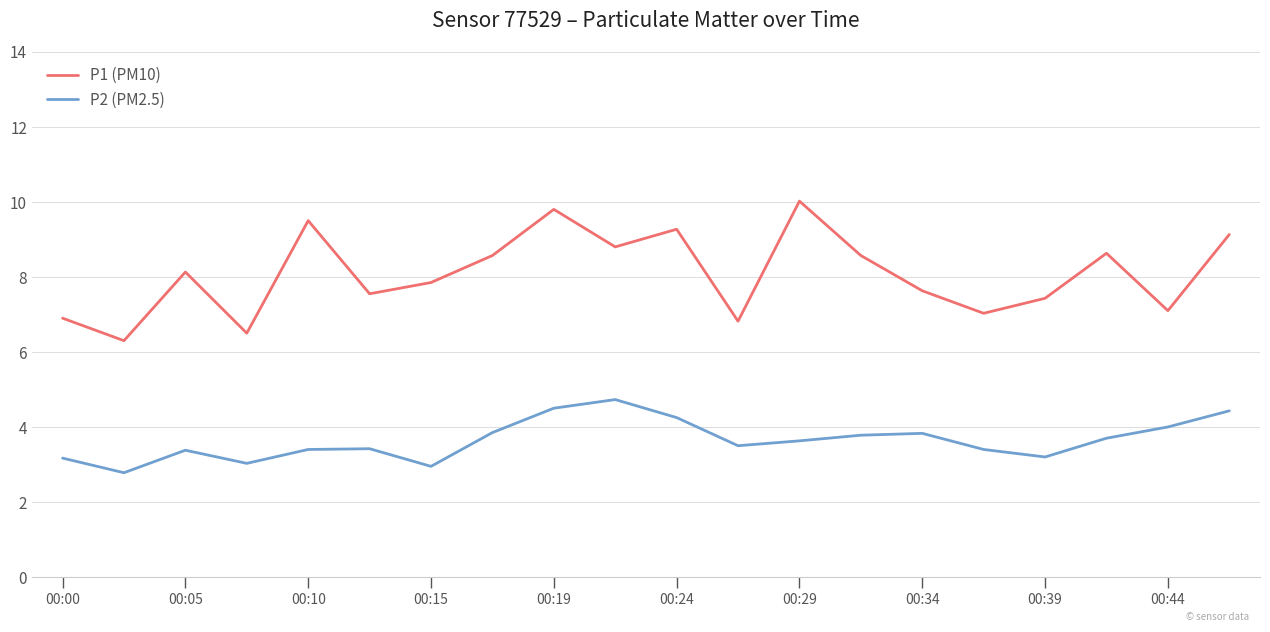

What is the difference between the maximum and minimum values in the P1 (PM10) series?

3.7